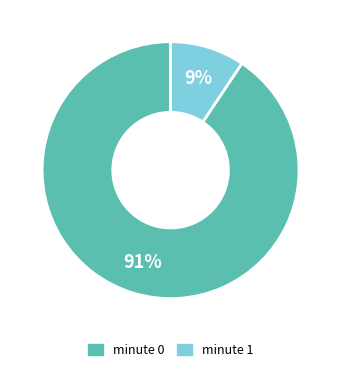

To the nearest percent, what is the combined percentage of minute 1 and minute 0?

100%